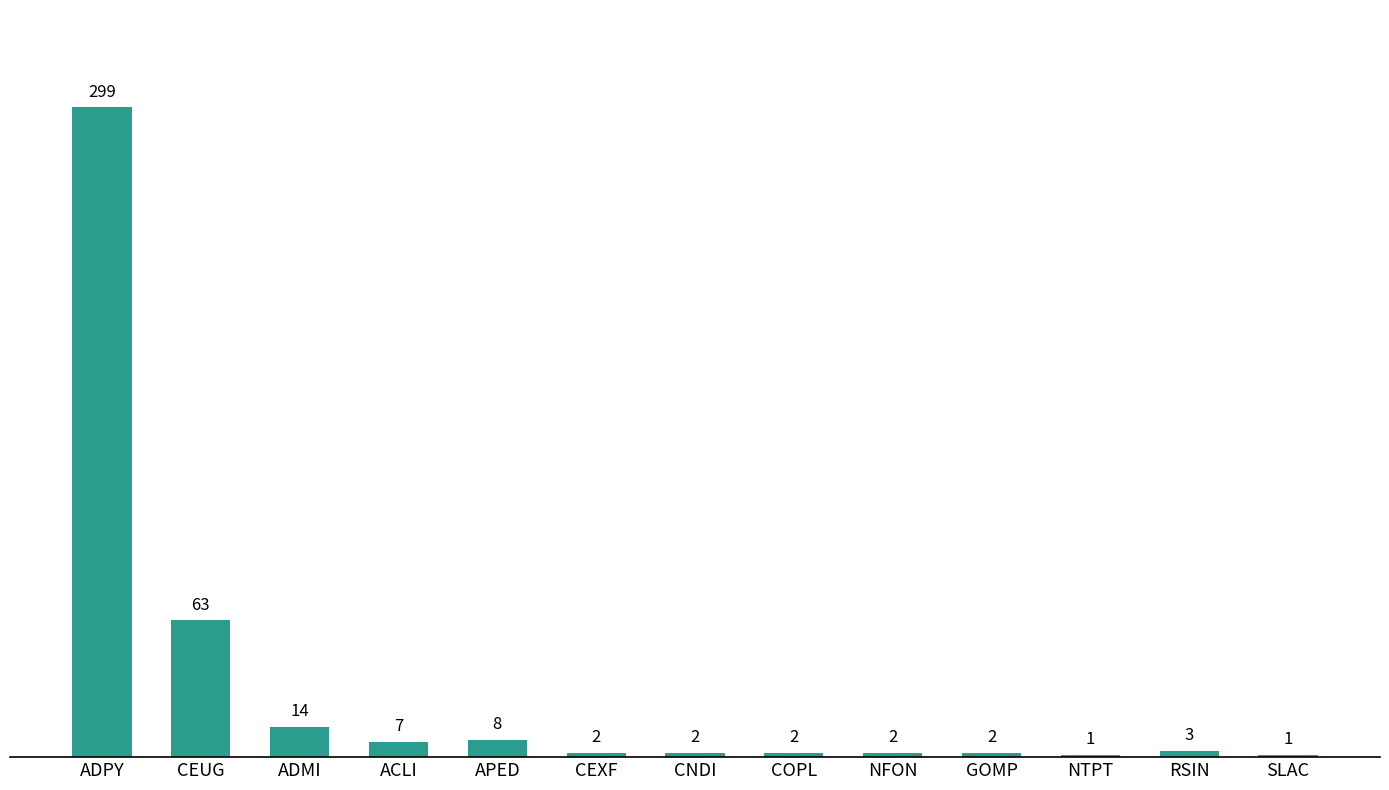

Where is the data nearest to the value 150?

CEUG